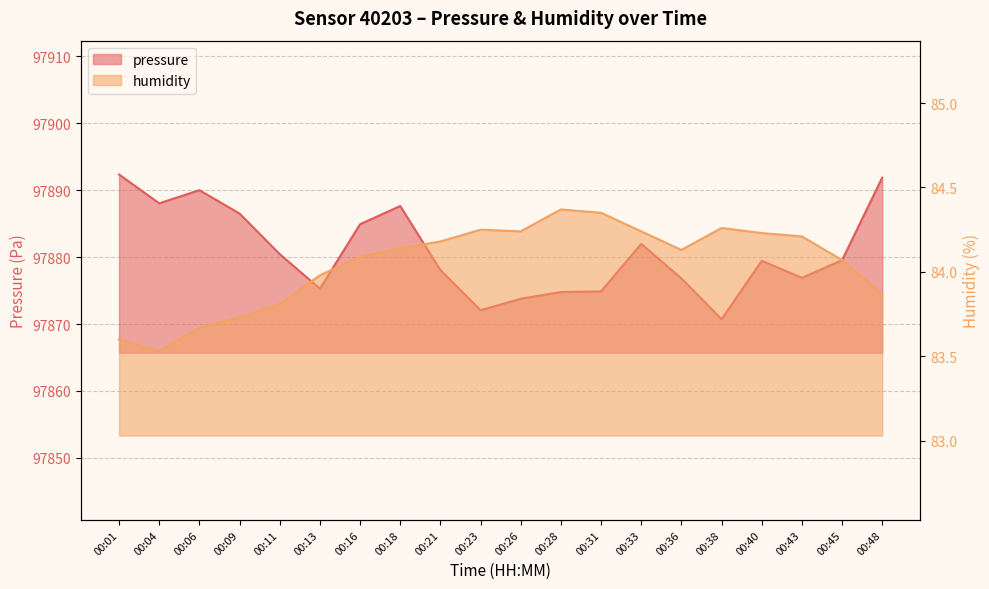

In humidity, how many points are higher than both neighbors (excluding endpoints)?

3